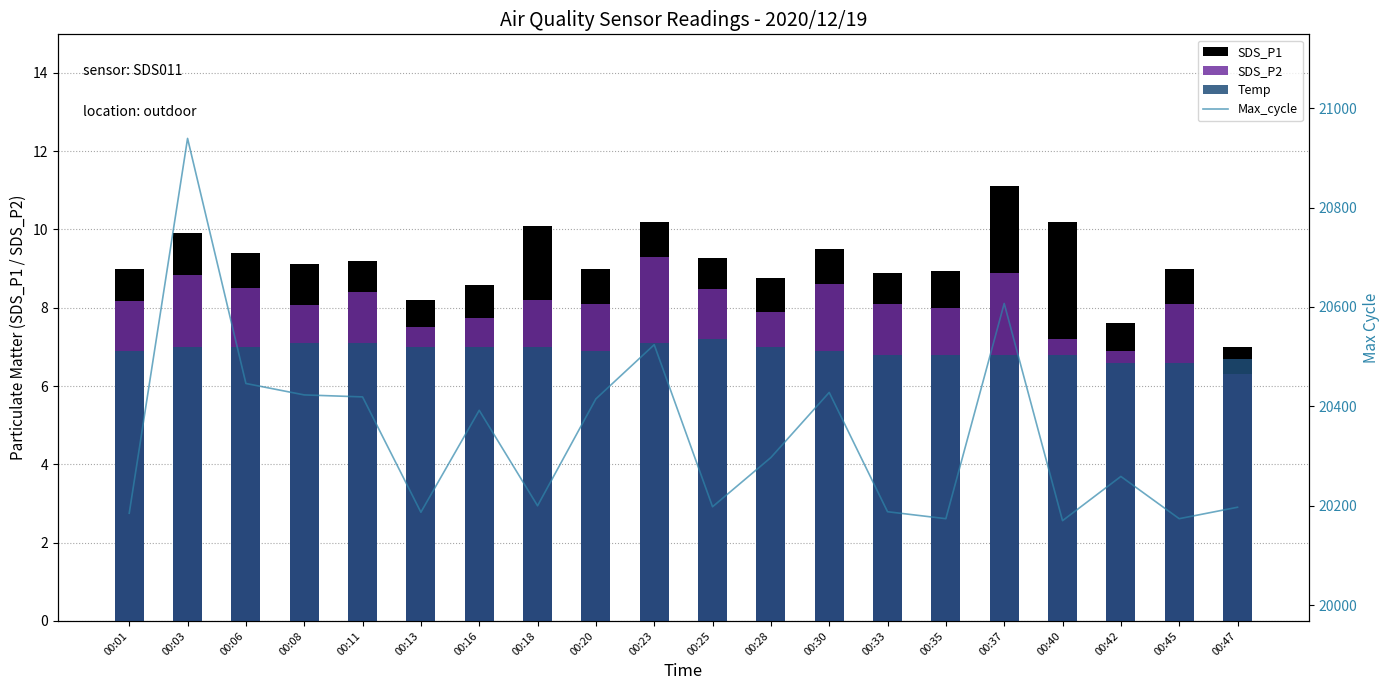

Is the value of SDS_P1 at 00:20 greater than the value of SDS_P2 at 00:11?

Yes